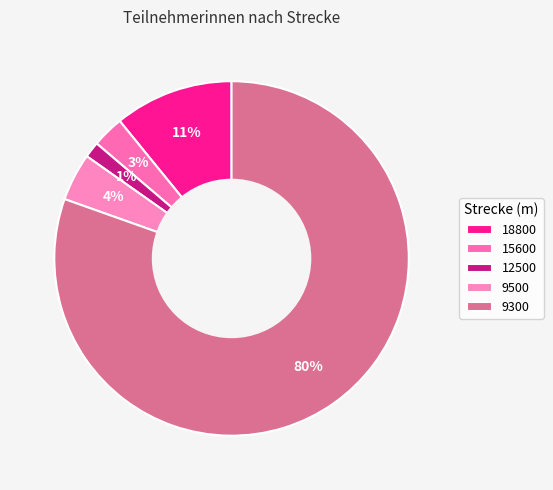

To the nearest percent, what is the difference between the 15600 and 18800 slice percentages?

8%